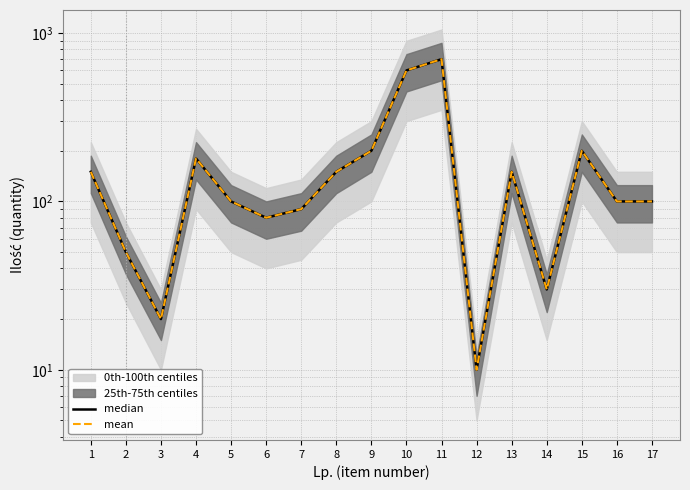

True or false: median and mean intersect in this chart.

False